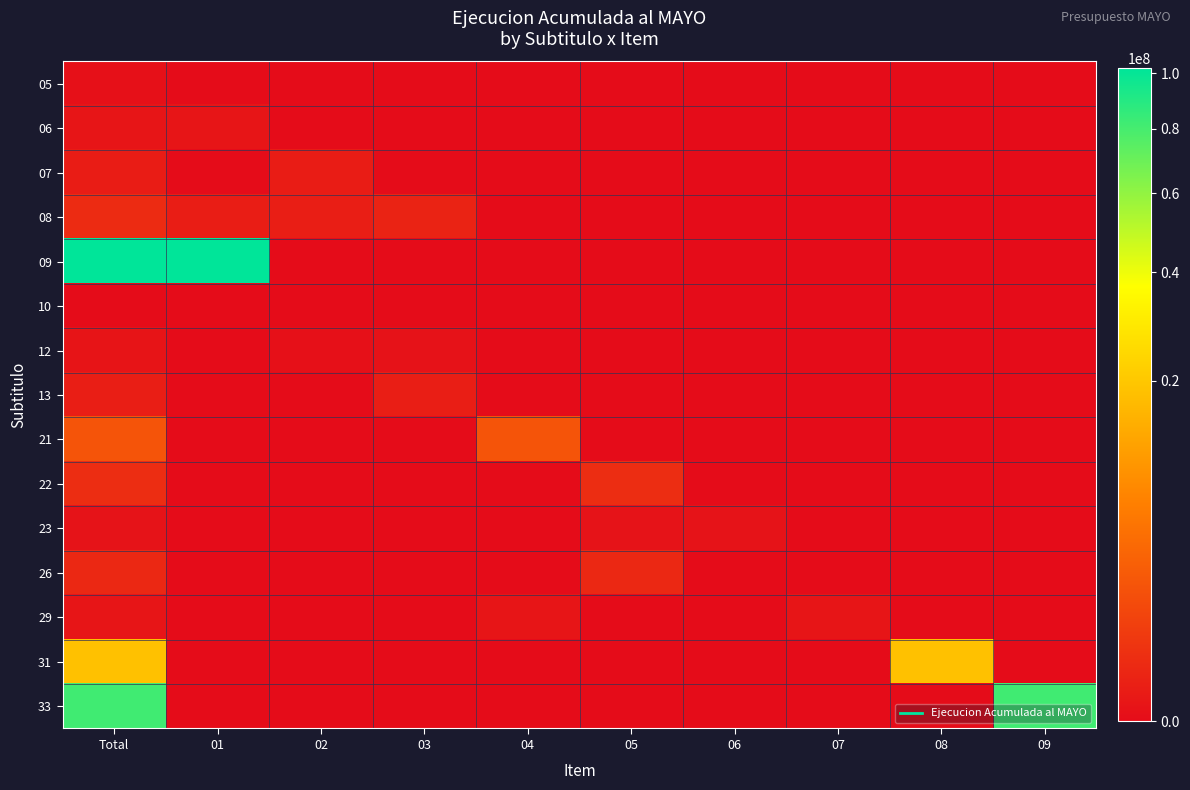

What is the maximum value shown in the chart?

101870060